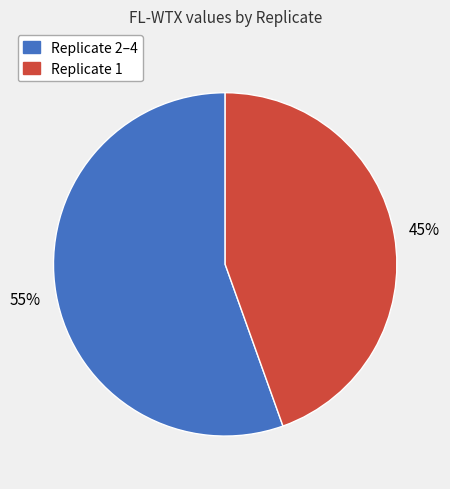

What is the ratio of the value at Replicate 1 to the value at Replicate 2–4?

0.8